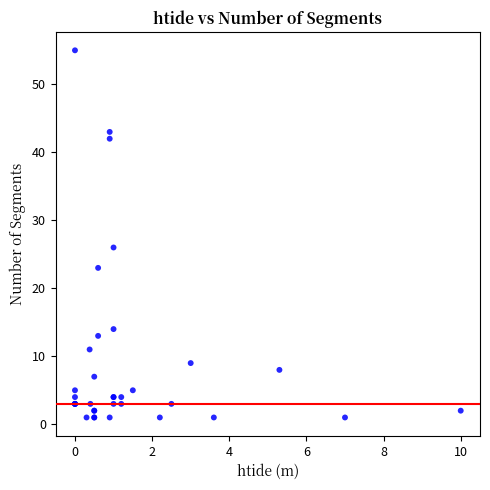

What Y value in the scatter plot is closest to 28?

26